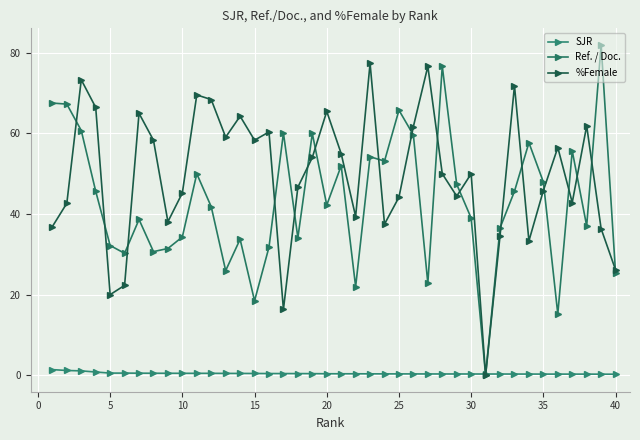

In Ref. / Doc., how many points are higher than both neighbors (excluding endpoints)?

12